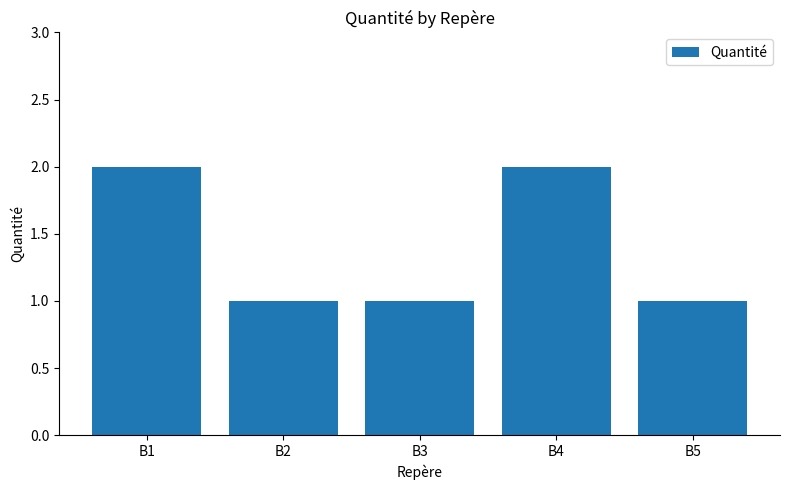

What is the sum of the values at B3 and B4?

3